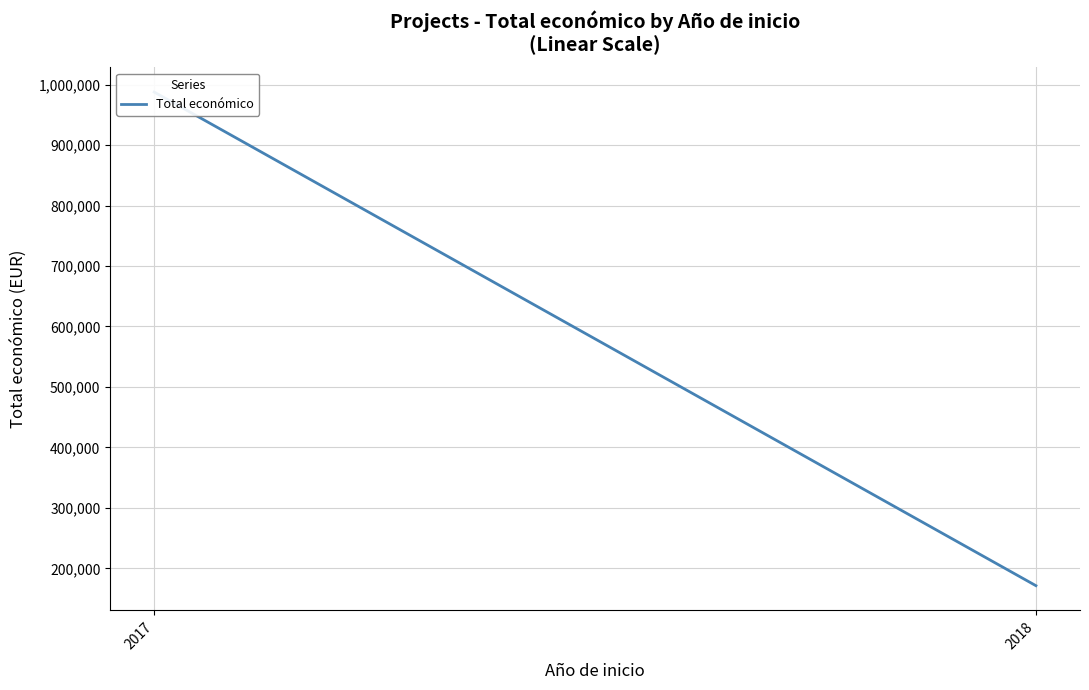

What is the average value?

579537